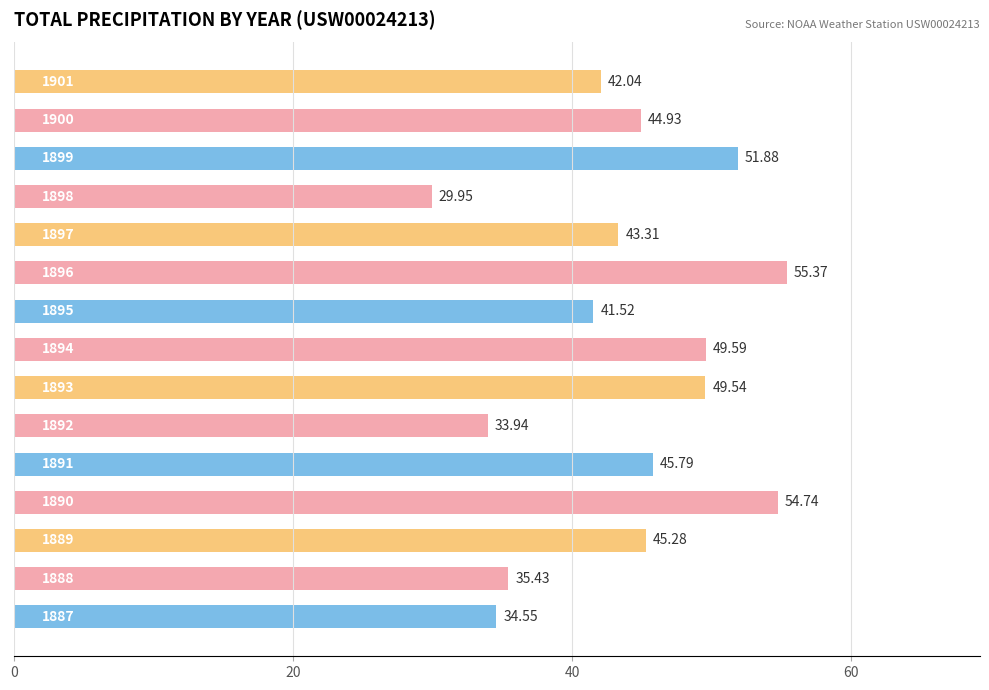

What is the average value?

43.9